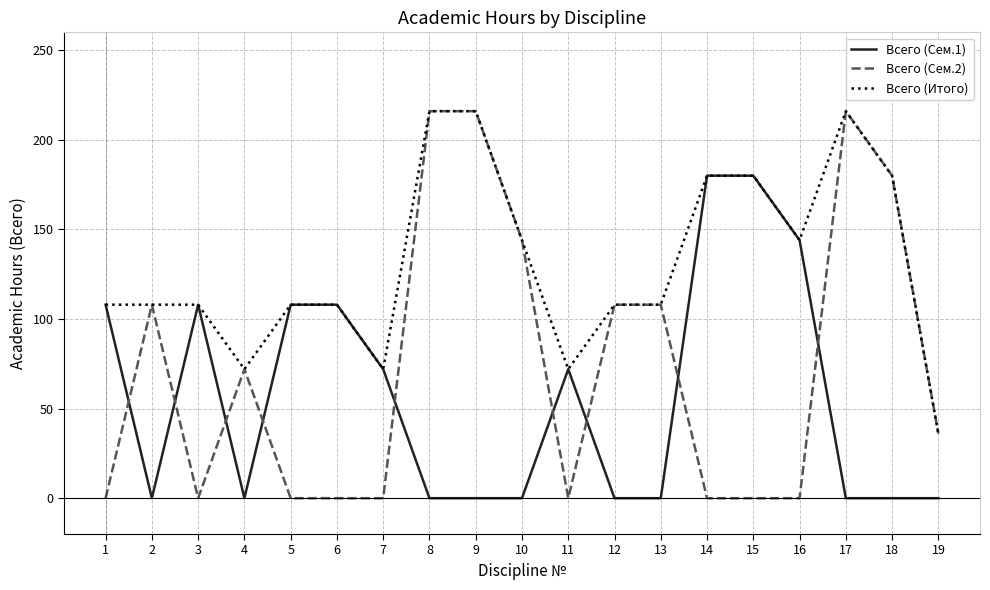

True or false: Всего (Сем.1) and Всего (Сем.2) intersect in this chart.

True